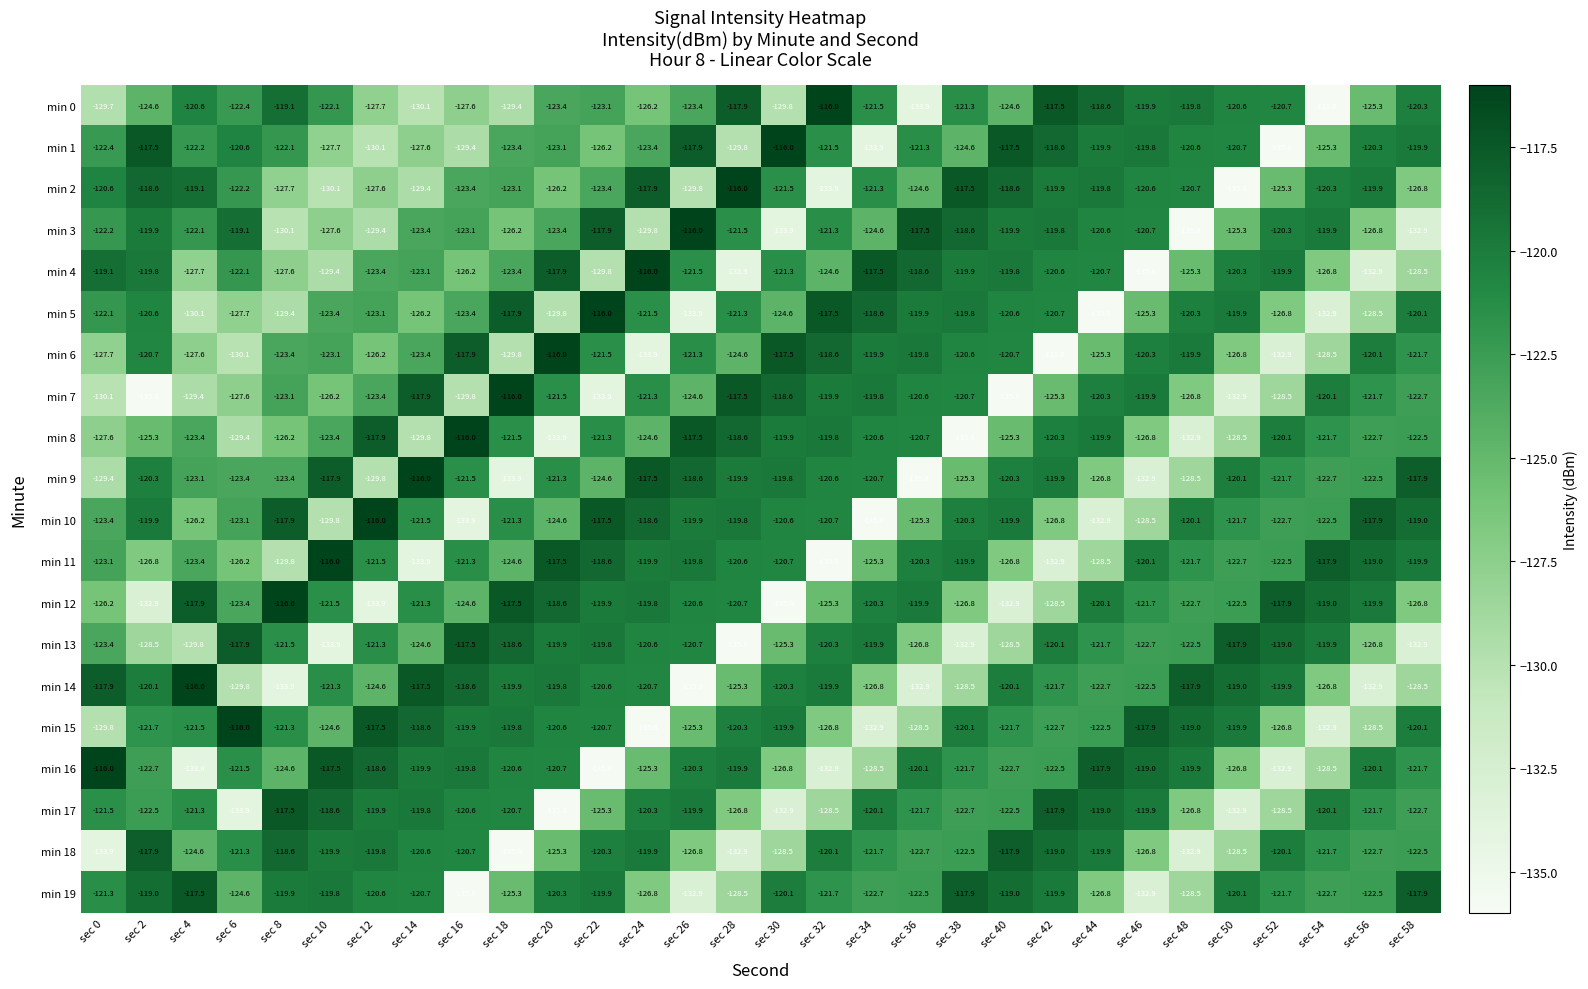

What is the greatest value displayed?

-116.0